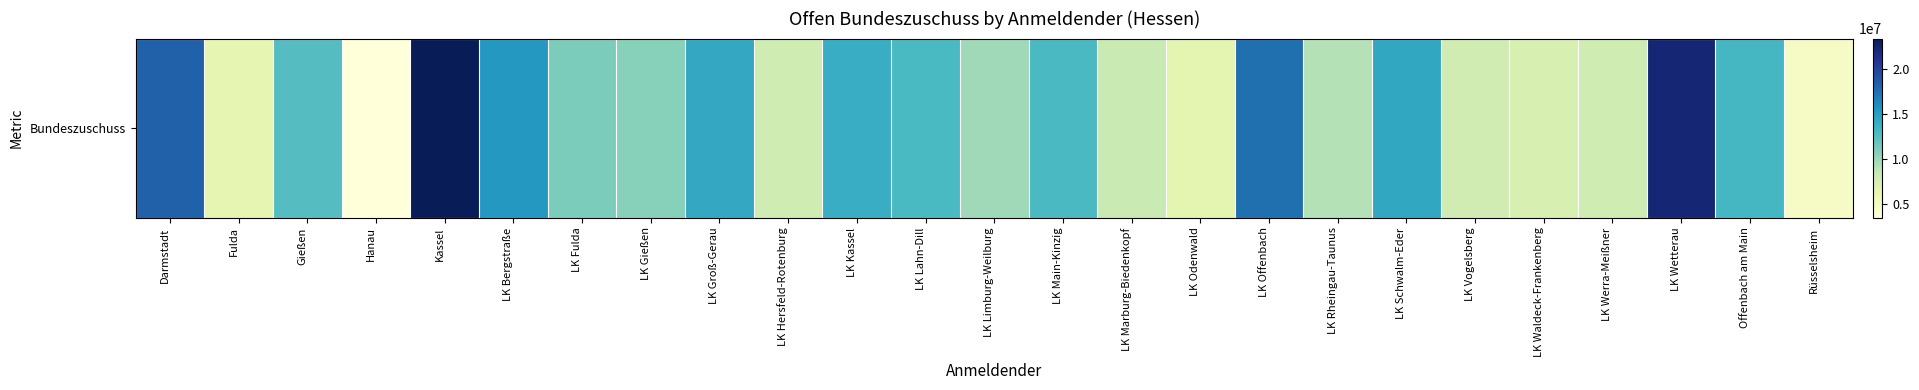

Reading left to right, what are all the values shown in this chart?

Darmstadt=18277110.0	Fulda=6440364.0	Gießen=12609374.6	Hanau=3485874.1	Kassel=23442498.0	LK Bergstraße=15479935.0	LK Fulda=11059368.0	LK Gießen=10673533.0	LK Groß-Gerau=14385907.0	LK Hersfeld-Rotenburg=8005265.0	LK Kassel=14029609.4	LK Lahn-Dill=13113524.8	LK Limburg-Weilburg=9850114.3	LK Main-Kinzig=13033147.2	LK Marburg-Biedenkopf=8270899.0	LK Odenwald=6534414.0	LK Offenbach=17595348.6	LK Rheingau-Taunus=9166438.0	LK Schwalm-Eder=14412227.9	LK Vogelsberg=7858455.0	LK Waldeck-Frankenberg=7343077.0	LK Werra-Meißner=7982516.3	LK Wetterau=22195388.8	Offenbach am Main=13271645.0	Rüsselsheim=4688739.0